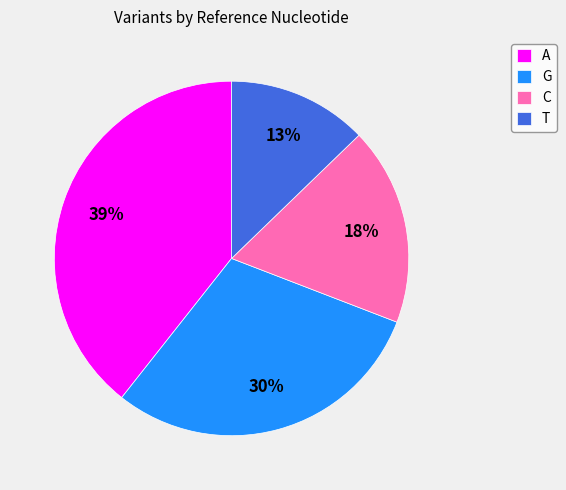

Combined, do G and T account for over 50%?

No